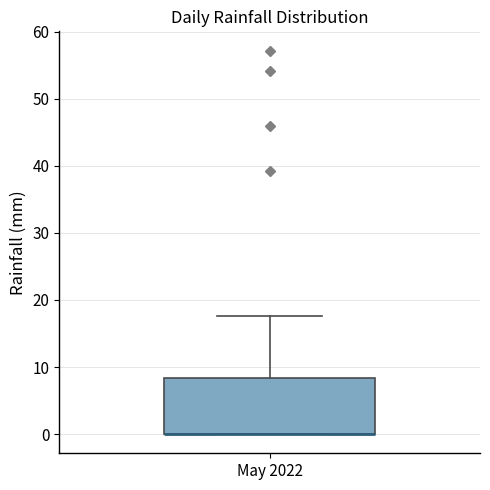

Transcribe this box plot: give where the median line is, the range the box spans, and where the two whiskers end, as read against the y-axis. The values are not printed on the chart, so give them approximately, as read against the axis.

median 0 (drawn on the box's lower edge), box 0 to 8, whiskers 0 to 18